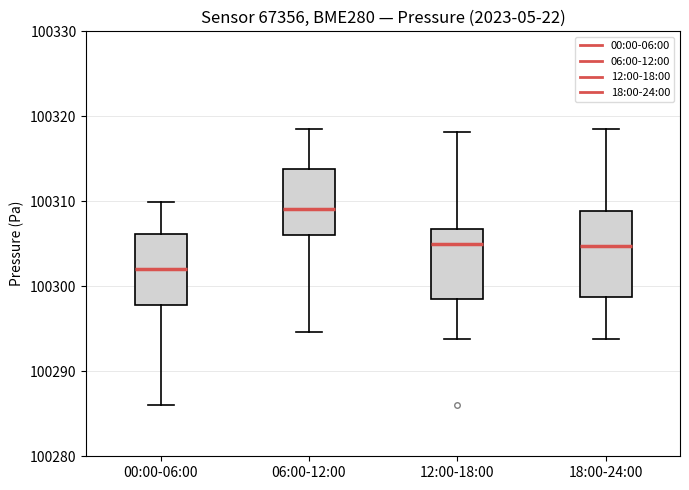

Where is the lower edge of the box for 00:00-06:00 on the y-axis? The values are not printed on the chart, so give them approximately, as read against the axis.

100298